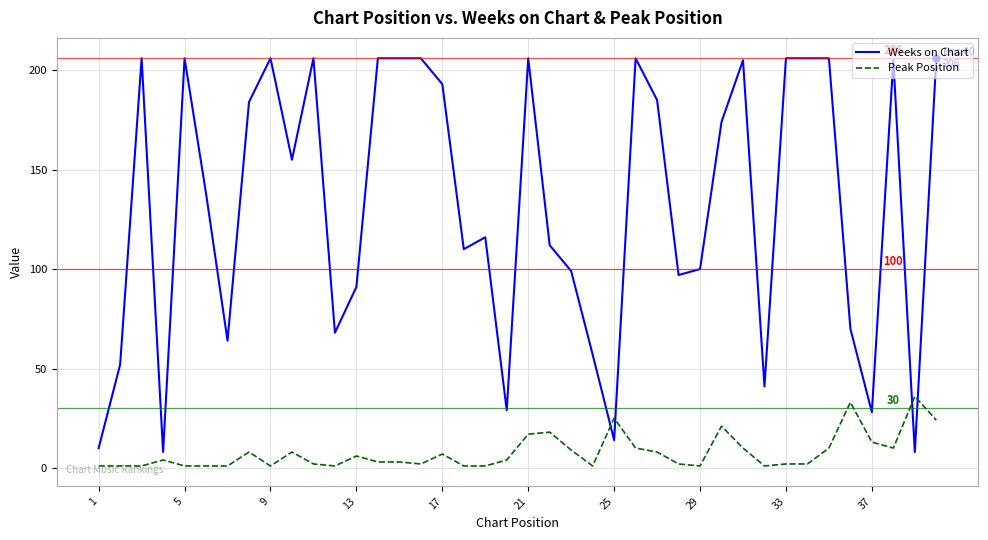

Which series has the largest total across all categories?

Weeks on Chart